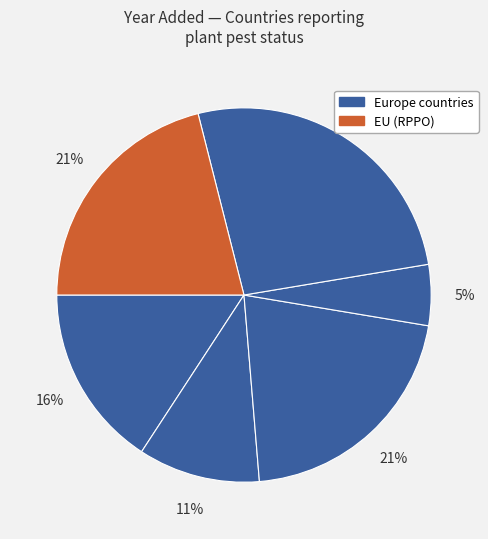

To the nearest percent, what is the average slice percentage?

17%